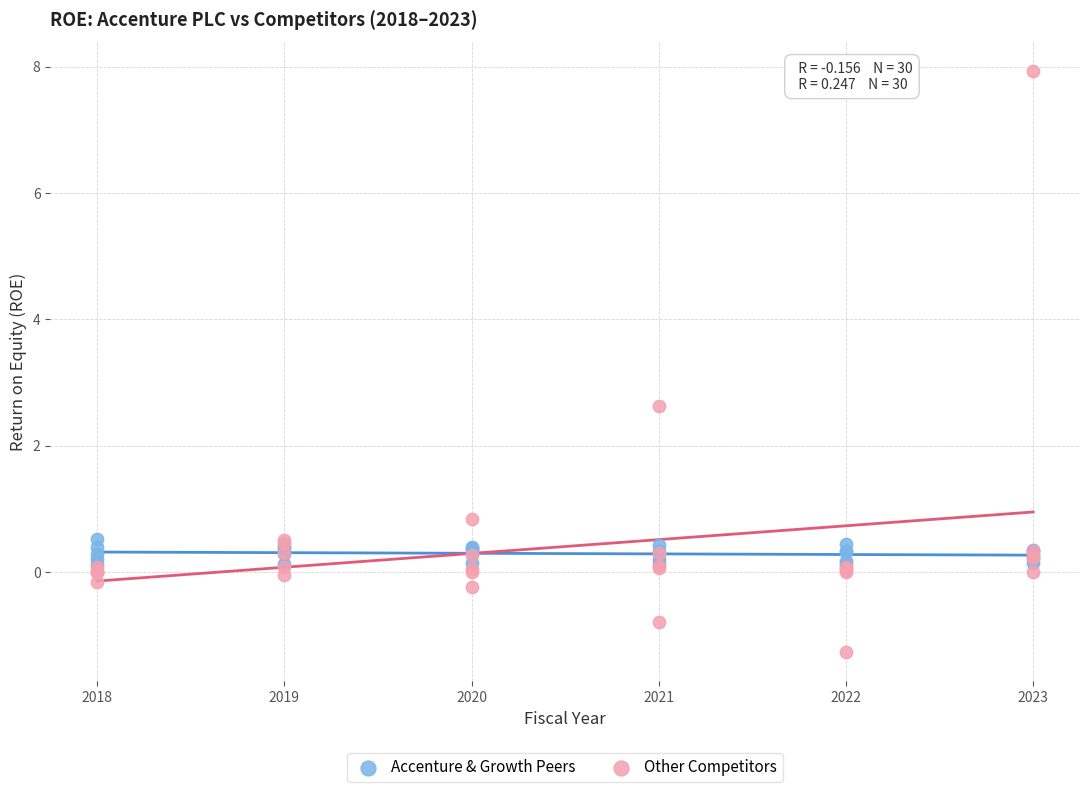

In the Other Competitors series, what Y value is closest to 3?

2.6